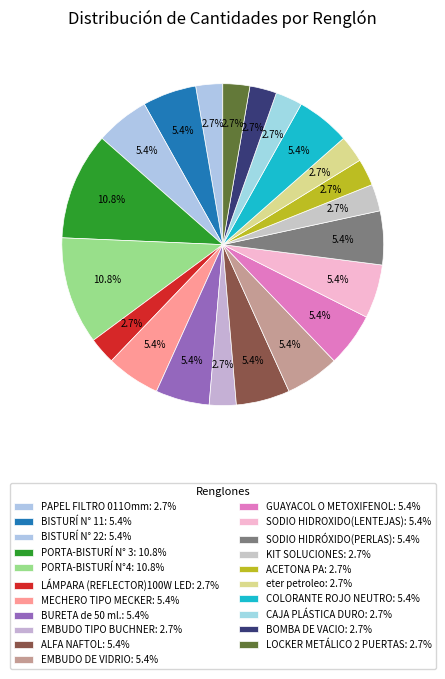

How many slices are in this pie chart?

21